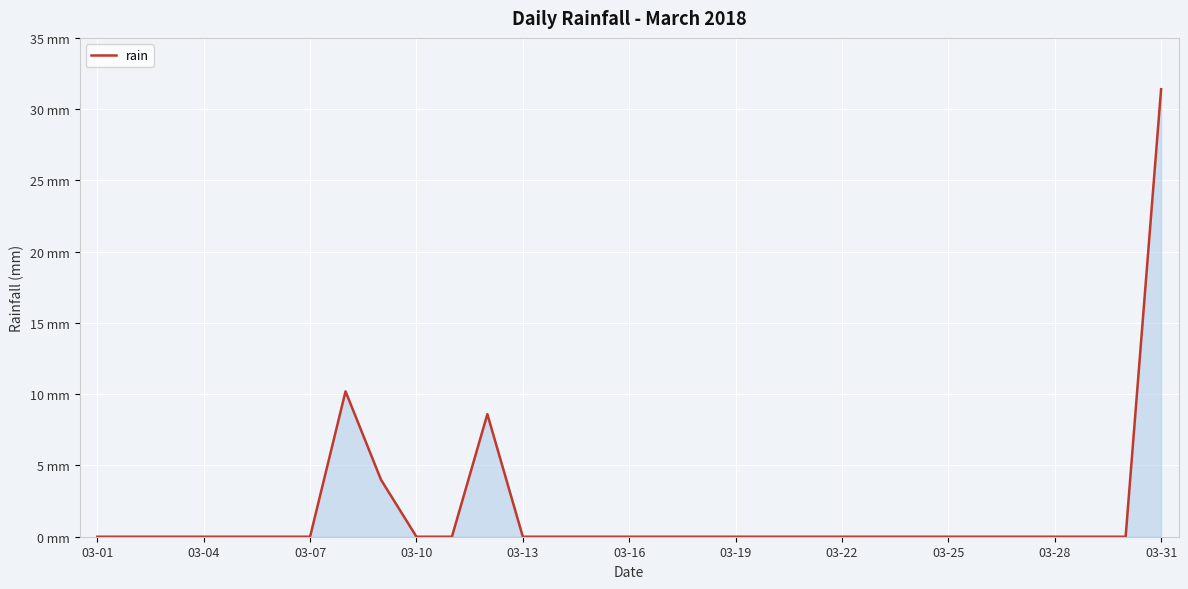

Reading left to right, list all the values displayed in this chart.

0.0	0.0	0.0	0.0	0.0	0.0	0.0	10.2	4.0	0.0	0.0	8.6	0.0	0.0	0.0	0.0	0.0	0.0	0.0	0.0	0.0	0.0	0.0	0.0	0.0	0.0	0.0	0.0	0.0	0.0	31.4